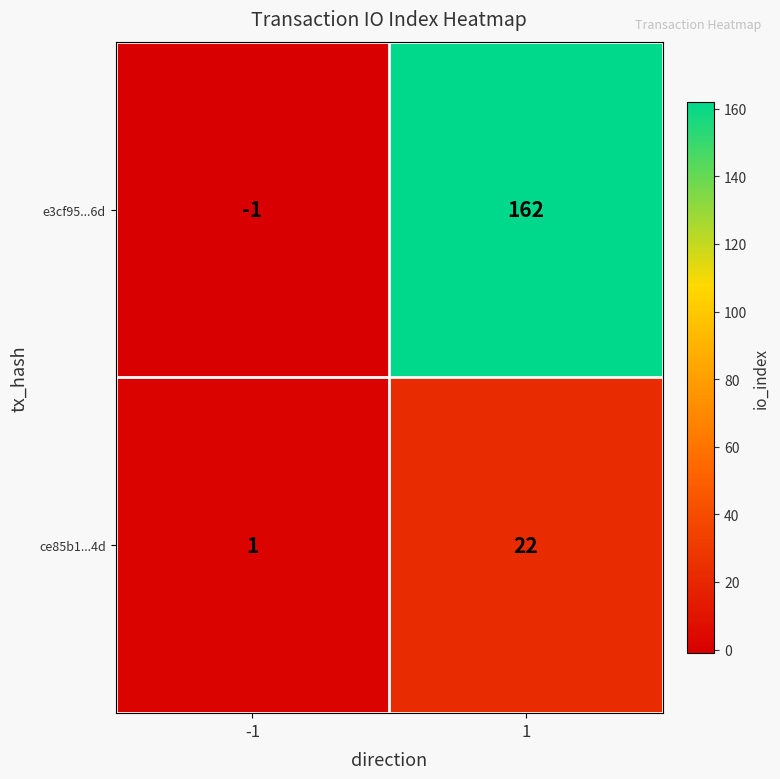

Which series has the widest spread of values?

e3cf95...6d